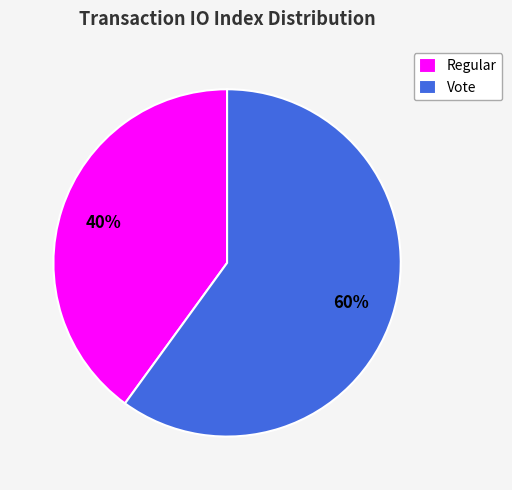

Which slice is the smallest?

Regular